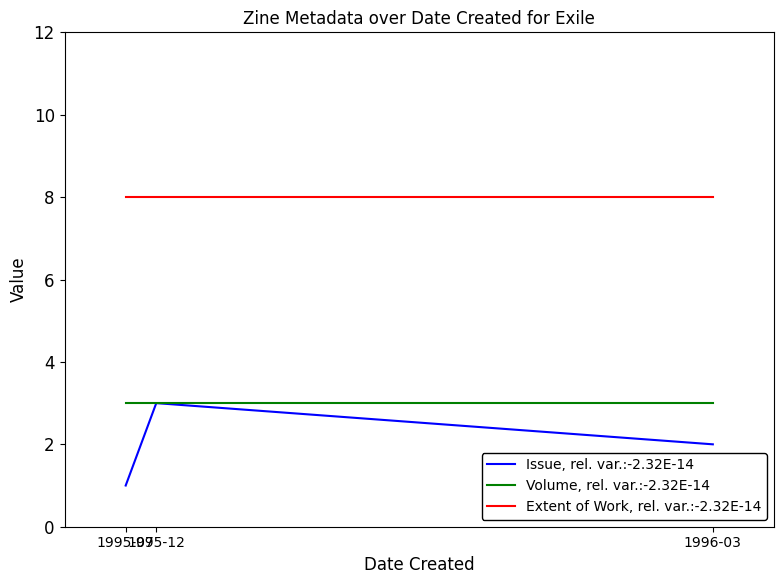

What is the maximum value for Extent of Work, rel. var.:-2.32E-14?

8